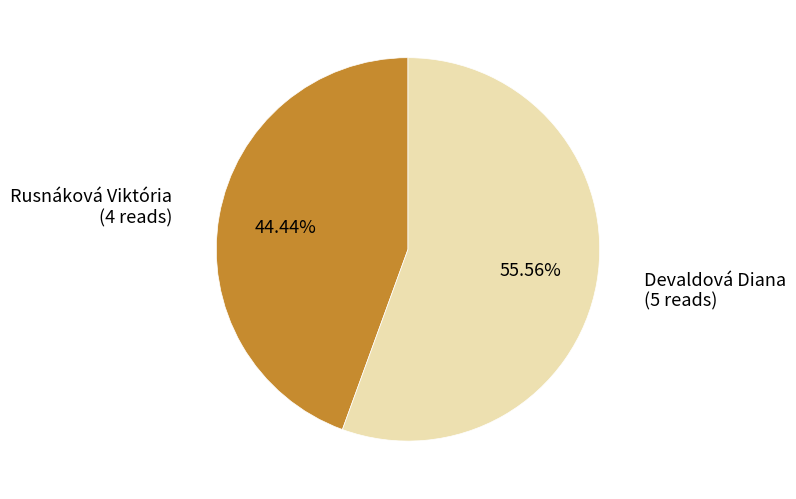

Is there a majority slice in this chart?

Yes